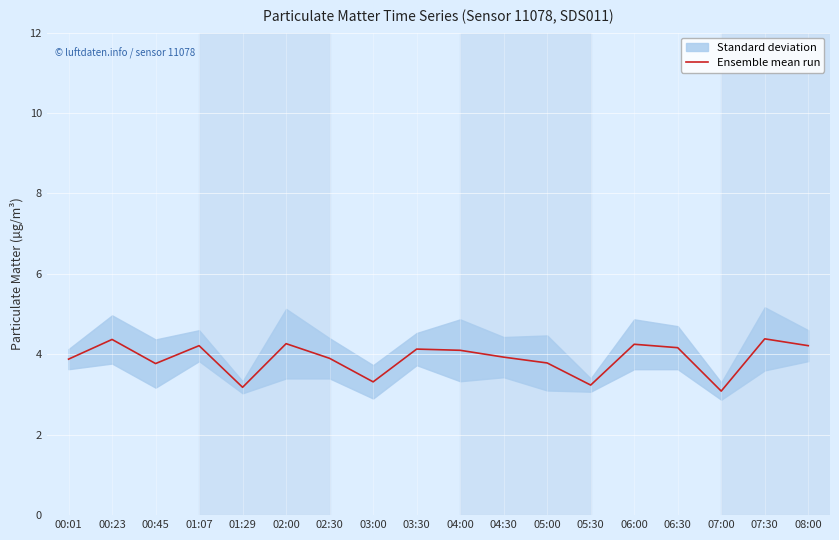

Does the chart display data point markers on the line(s)?

No